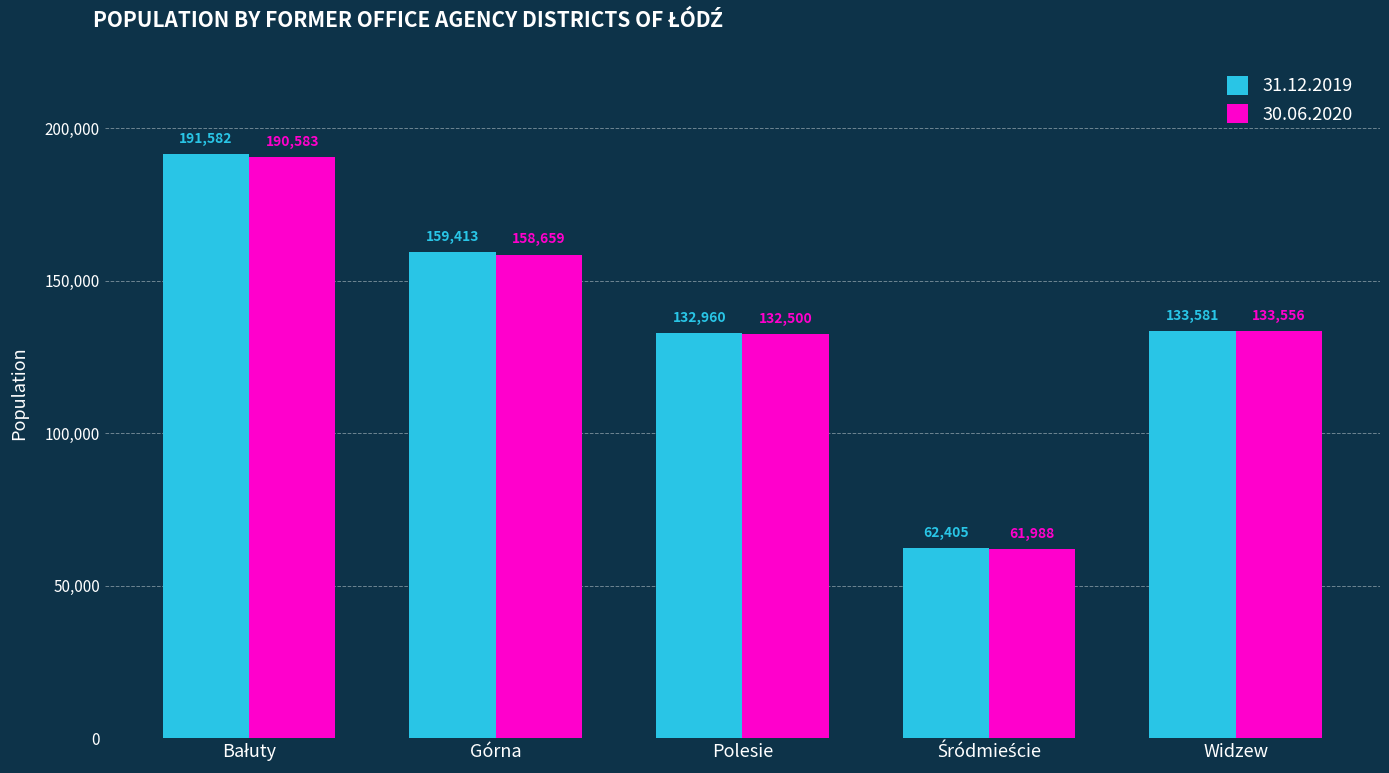

Is it true that 31.12.2019 equals 133581 at Widzew?

True